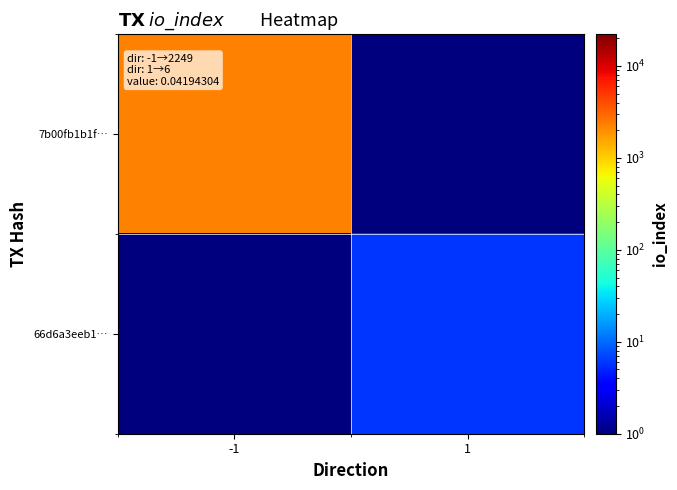

Reading left to right, list all the values displayed in this chart.

7b00fb1b1f…: -1=2249	1=1
66d6a3eeb1…: -1=1	1=6